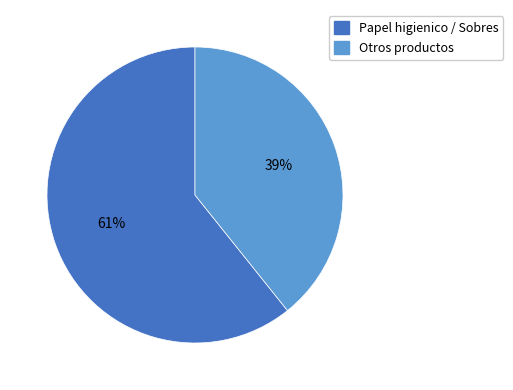

Is there a majority slice in this chart?

Yes